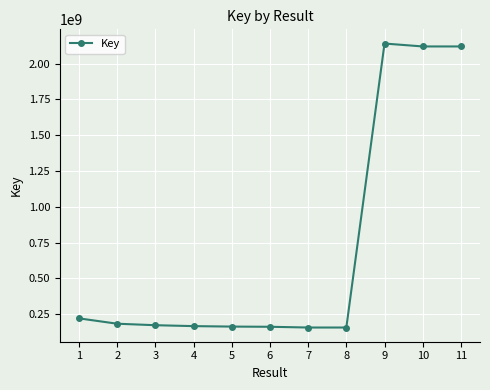

True or false: the data shows 183977958 at 2.

True